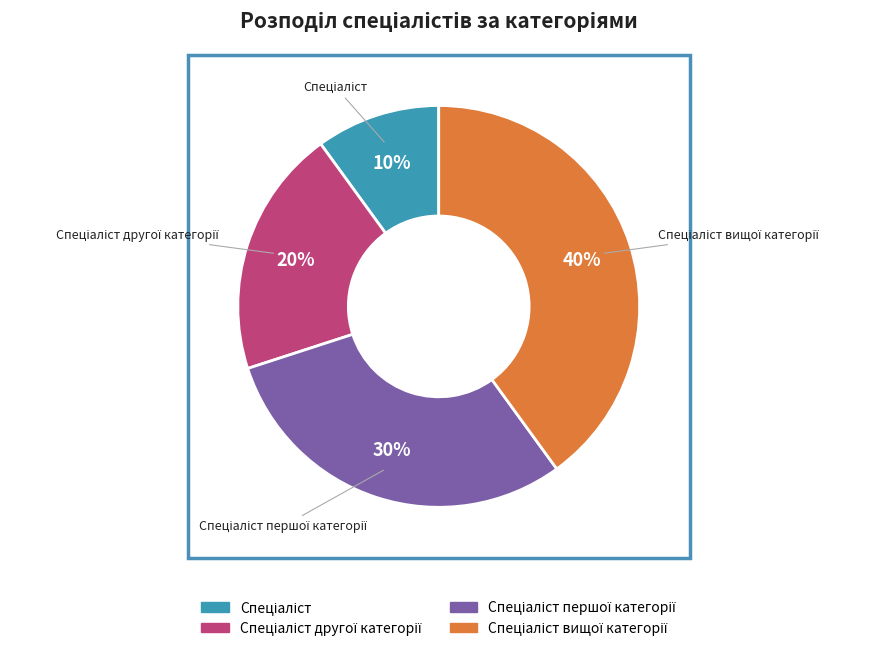

To the nearest percent, what is the average slice percentage?

25%